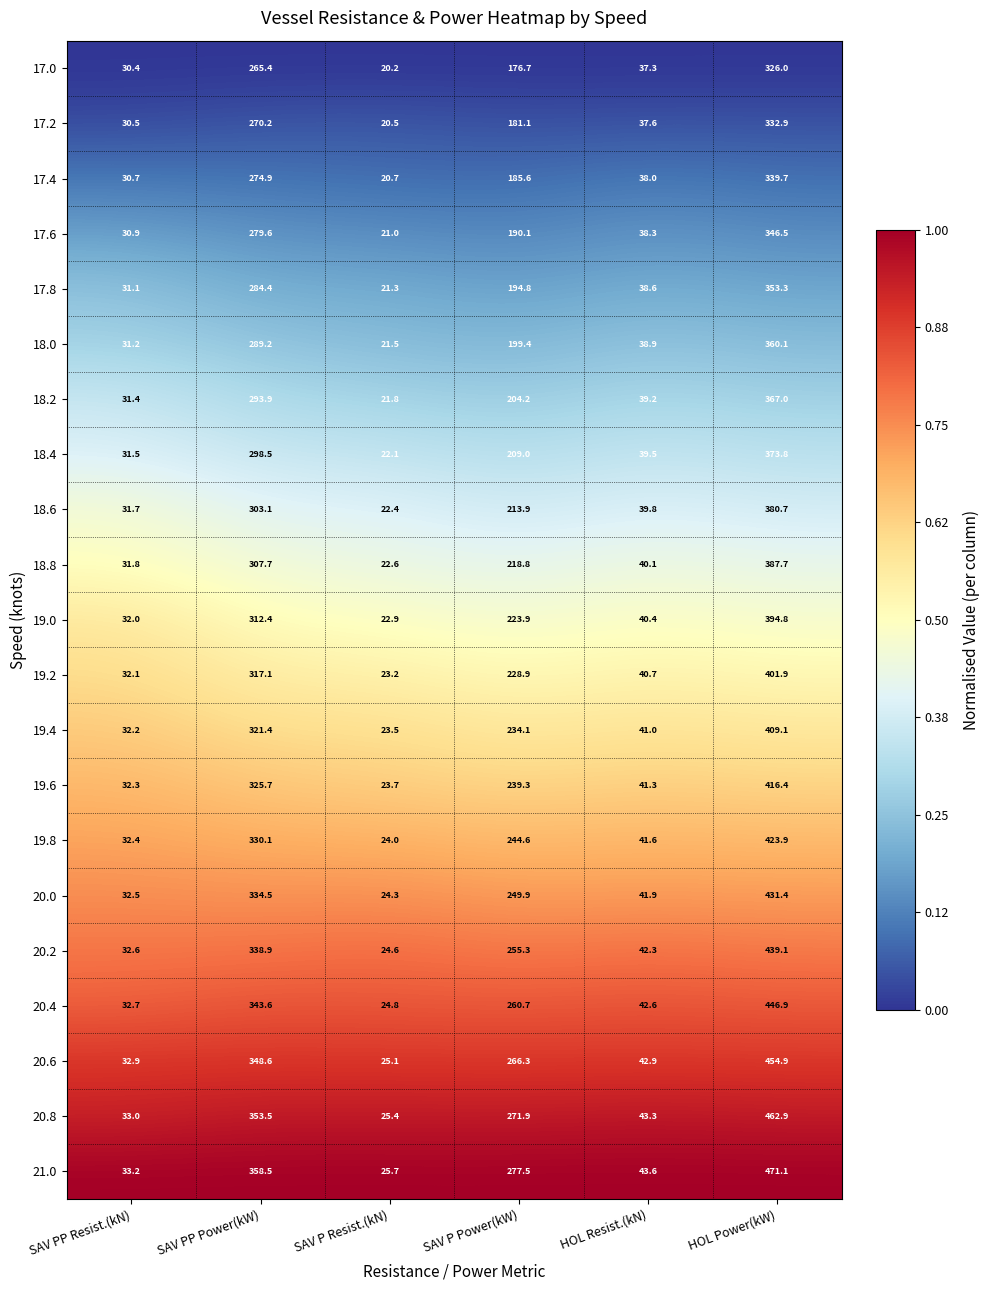

What is the total value across all series at SAV P Resist.(kN)?

481.3